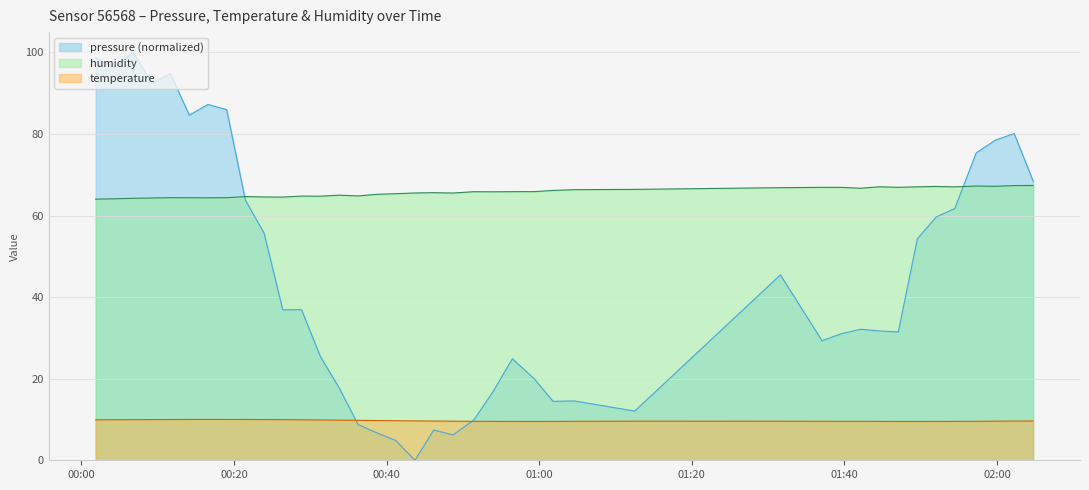

What is the difference between the maximum and second lowest values in the temperature series?

0.5